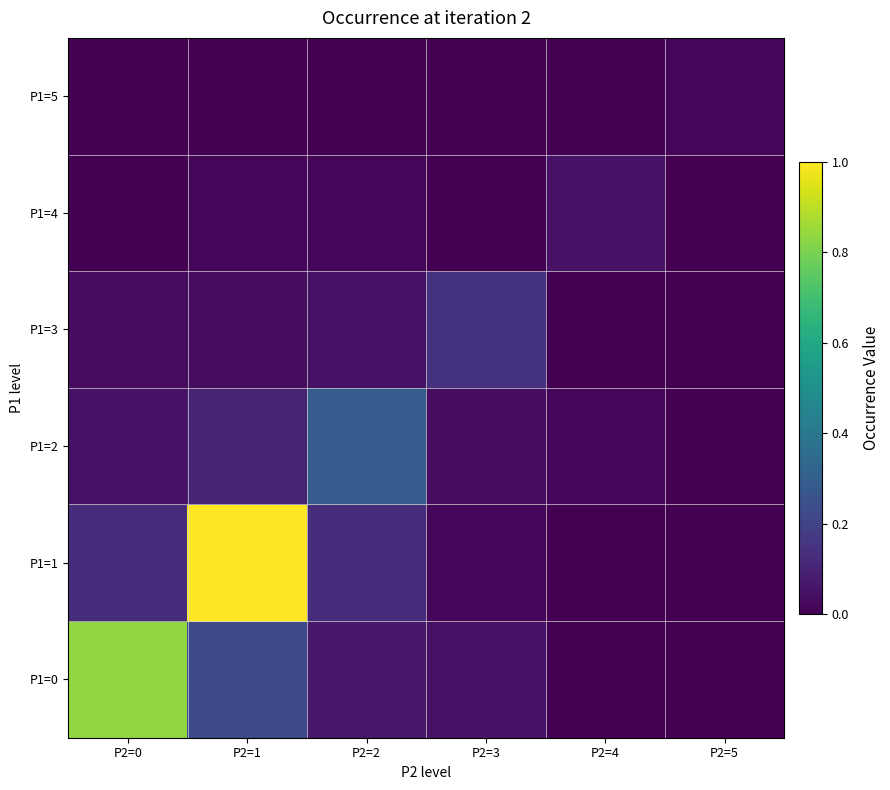

What is the maximum value shown in the chart?

1.0